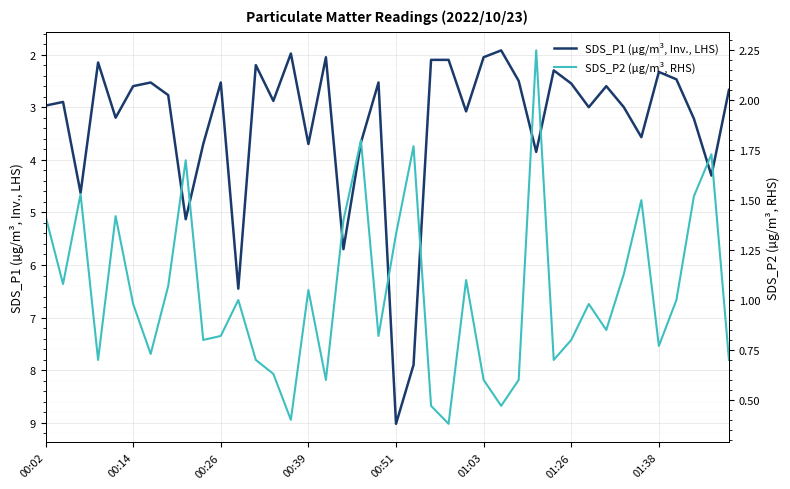

True or false: SDS_P2 (µg/m³, RHS) has a value of 1.4 at 00:02.

True